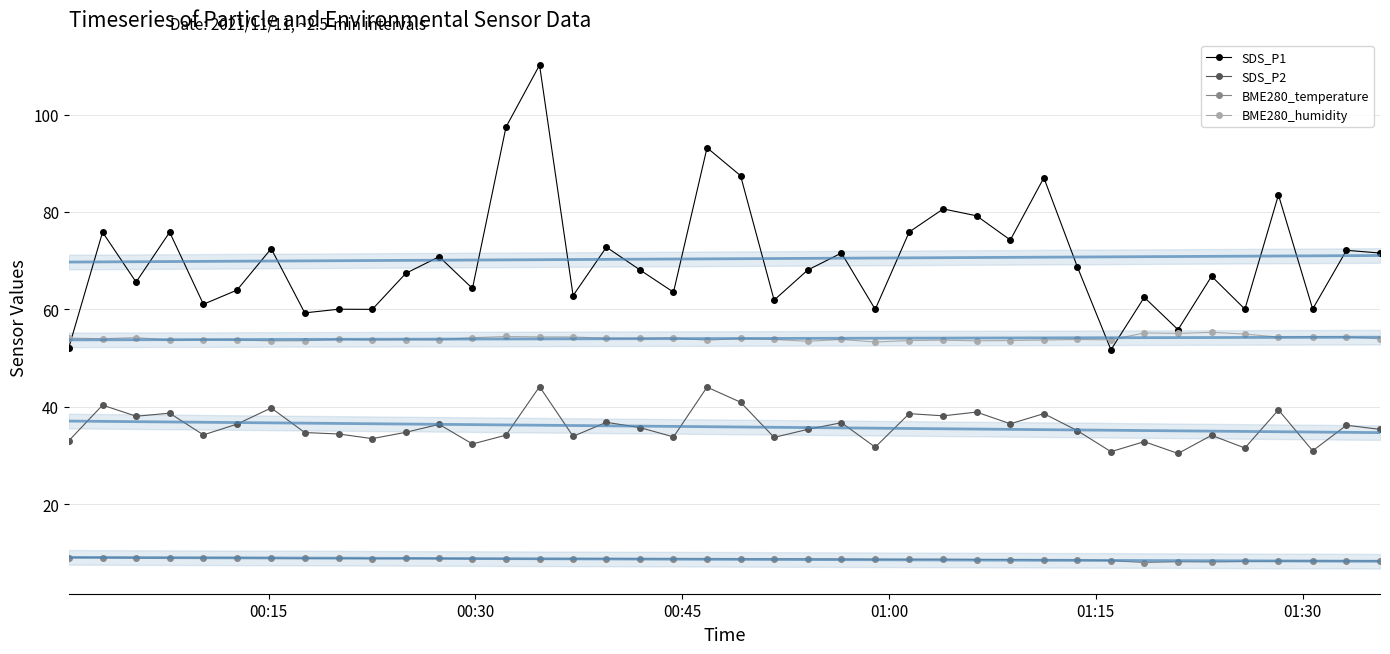

The SDS_P2 series shows 40.9 at 2021/11/11 00:49:14. True or false?

True